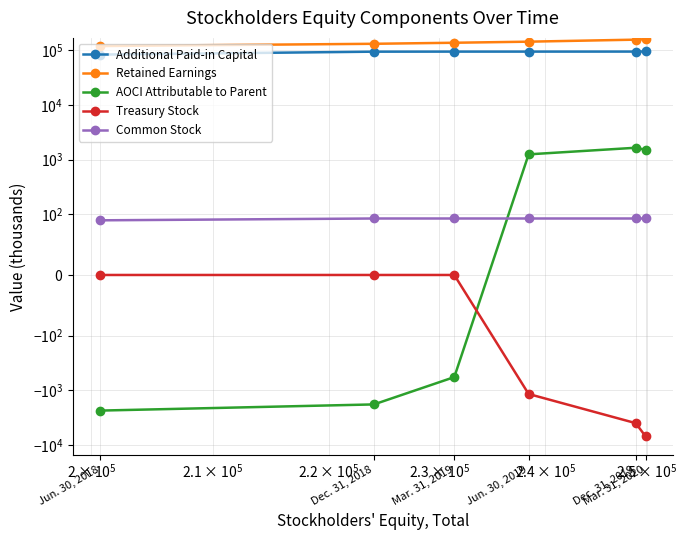

What is the spread (max minus min) of values at Dec. 31, 2018?

133259